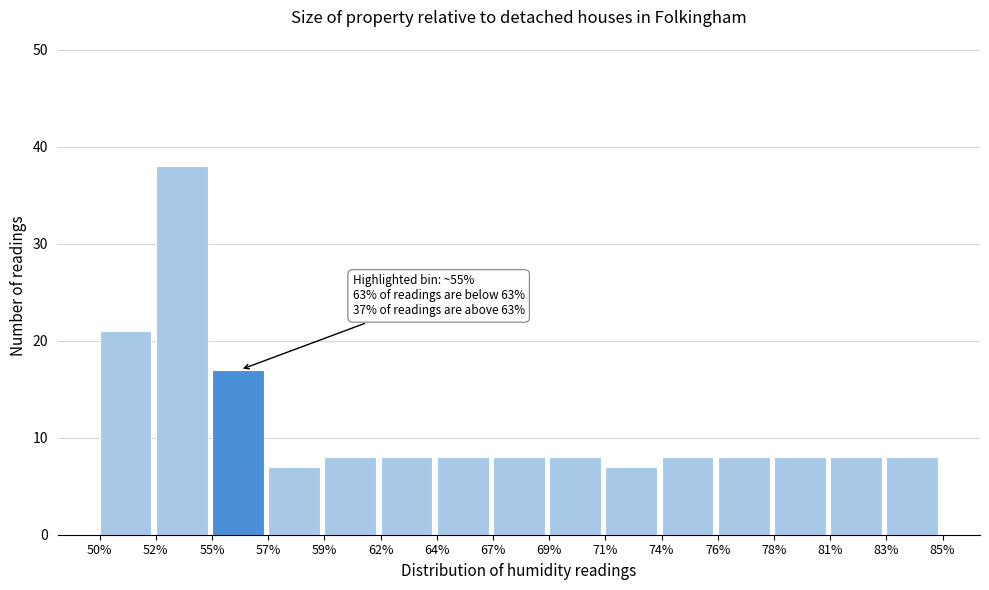

Reading left to right, extract all data points from this chart.

50%=21	52%=38	55%=17	57%=7	59%=8	62%=8	64%=8	67%=8	69%=8	71%=7	74%=8	76%=8	78%=8	81%=8	83%=8